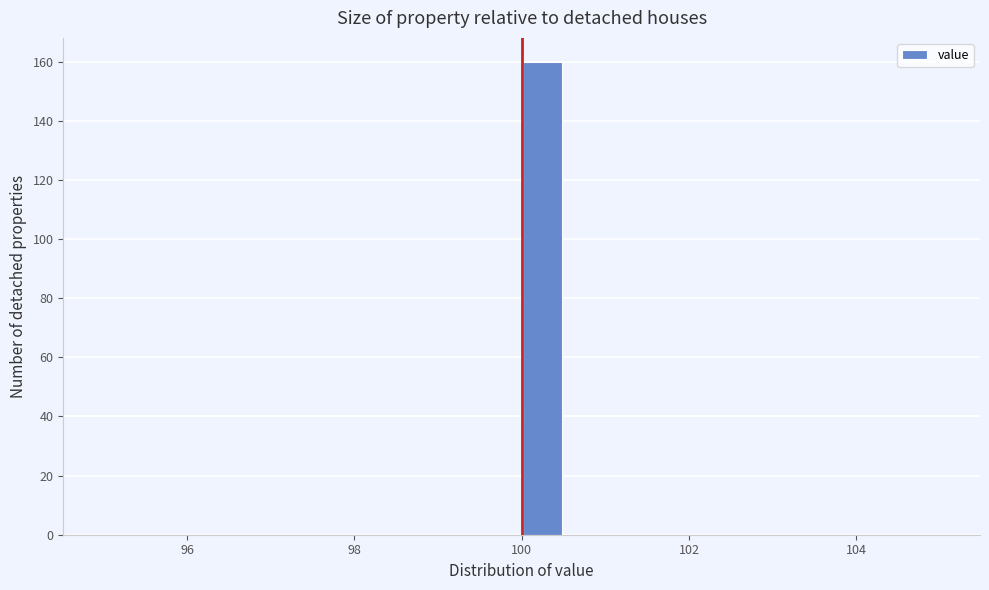

Read against the x-axis, roughly where is the centre of the tallest bar?

100.2